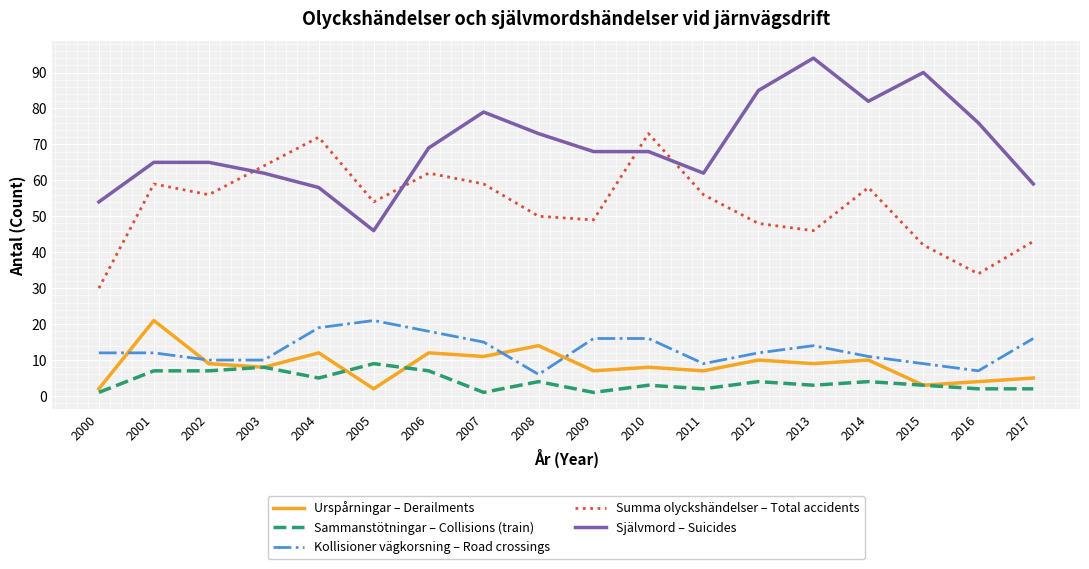

Where is the first local maximum for Summa olyckshändelser – Total accidents?

2001